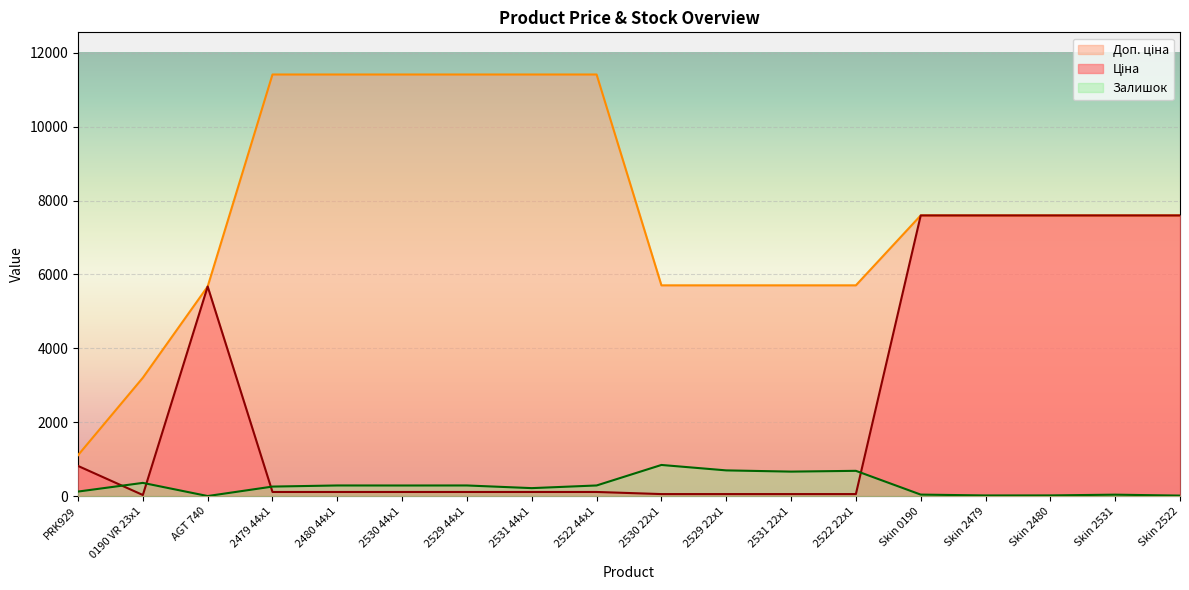

What is the label of the 14th point from the left?

Skin 0190